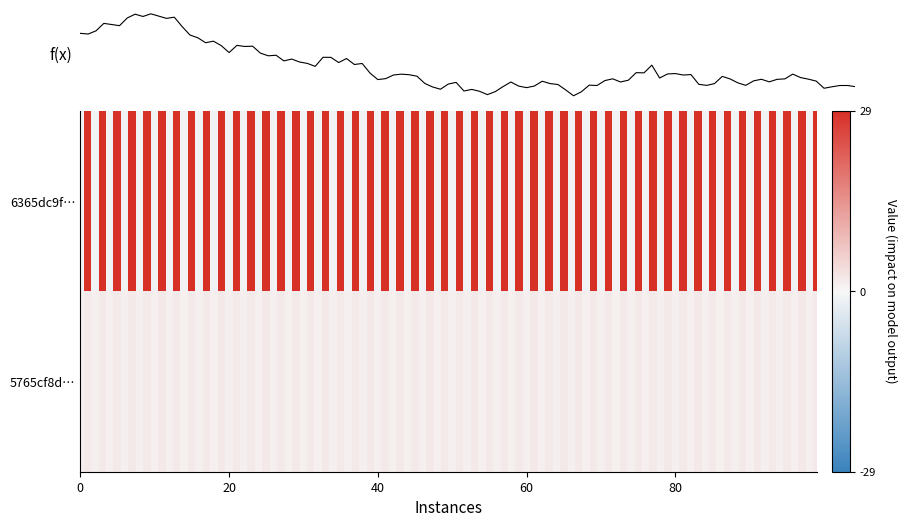

True or false: 5765cf8de8377ce9d4801b6a0426e59ff1a61d8 has a value of 2 at io_index.

True